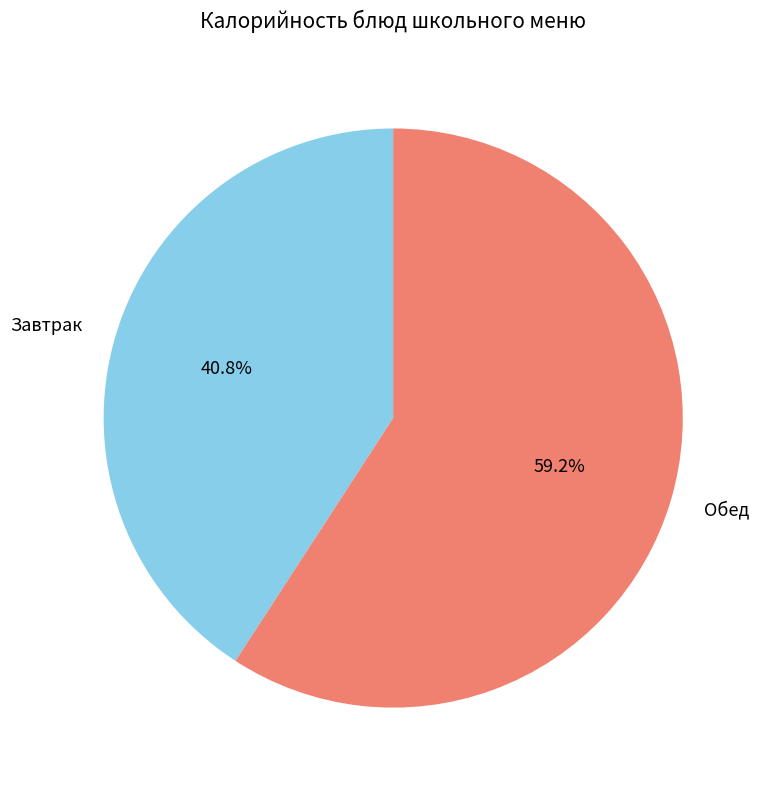

What is the smallest slice in the pie chart?

Завтрак